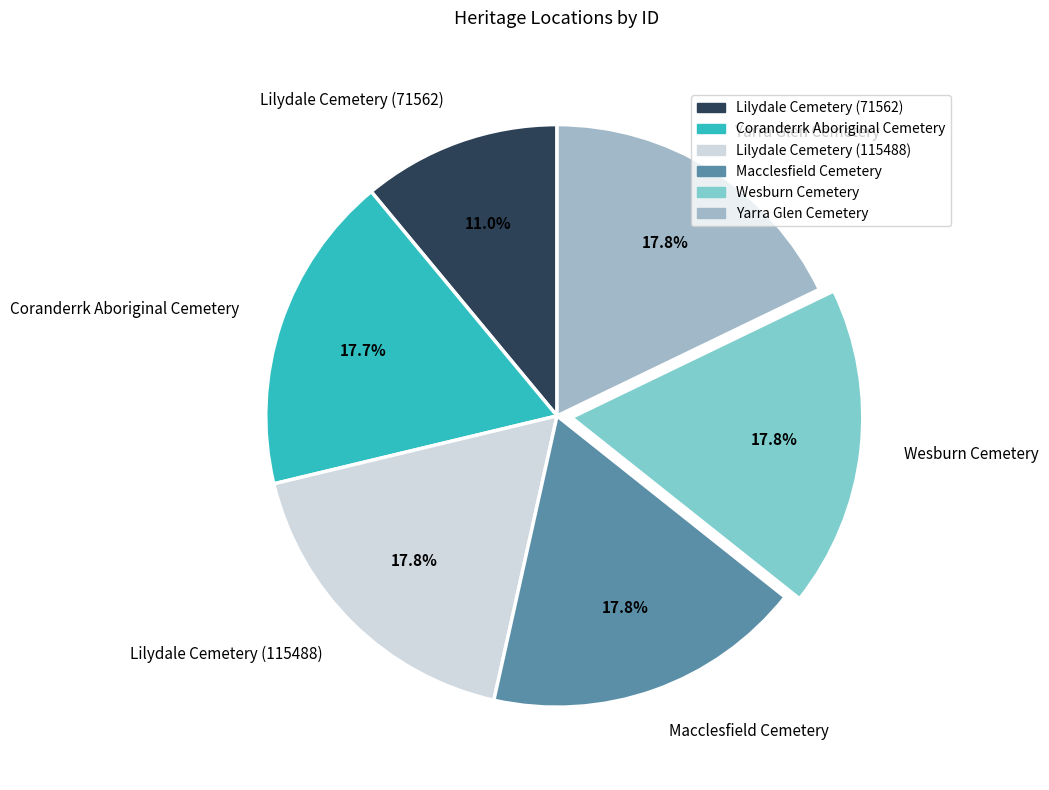

Is it true that Coranderrk Aboriginal Cemetery is 18% of the pie?

True